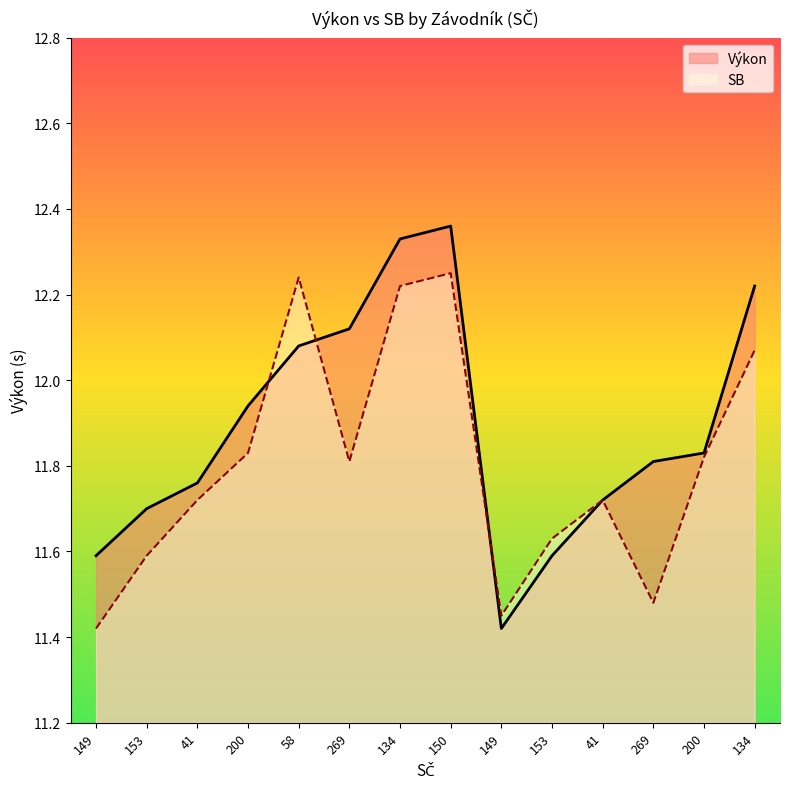

True or false: Výkon has more than 1 interior local peaks.

False